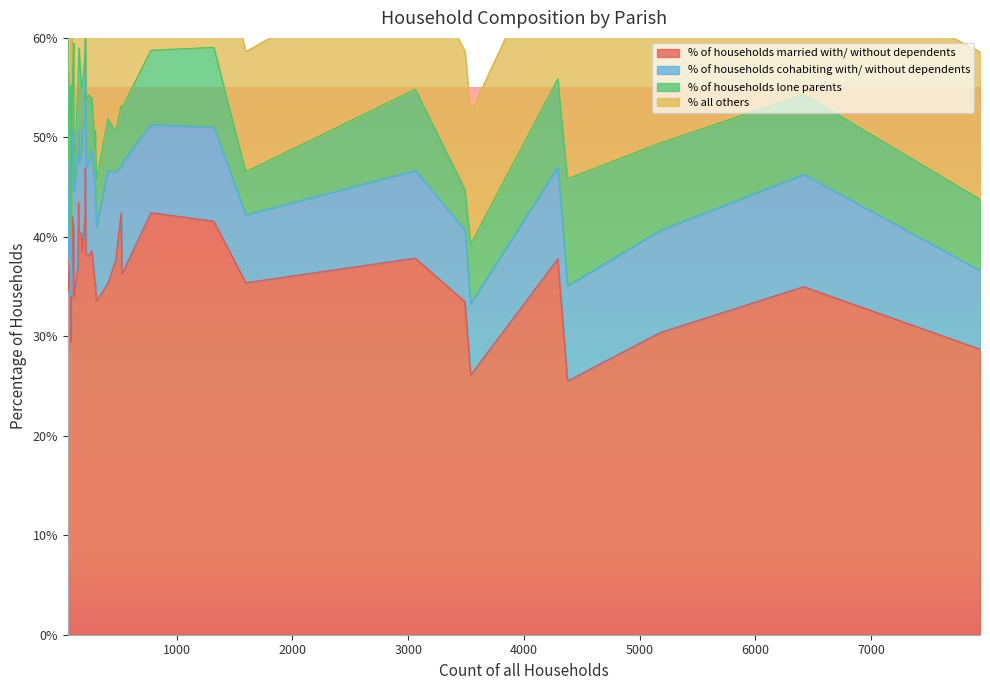

How many distinct data groups are displayed?

4